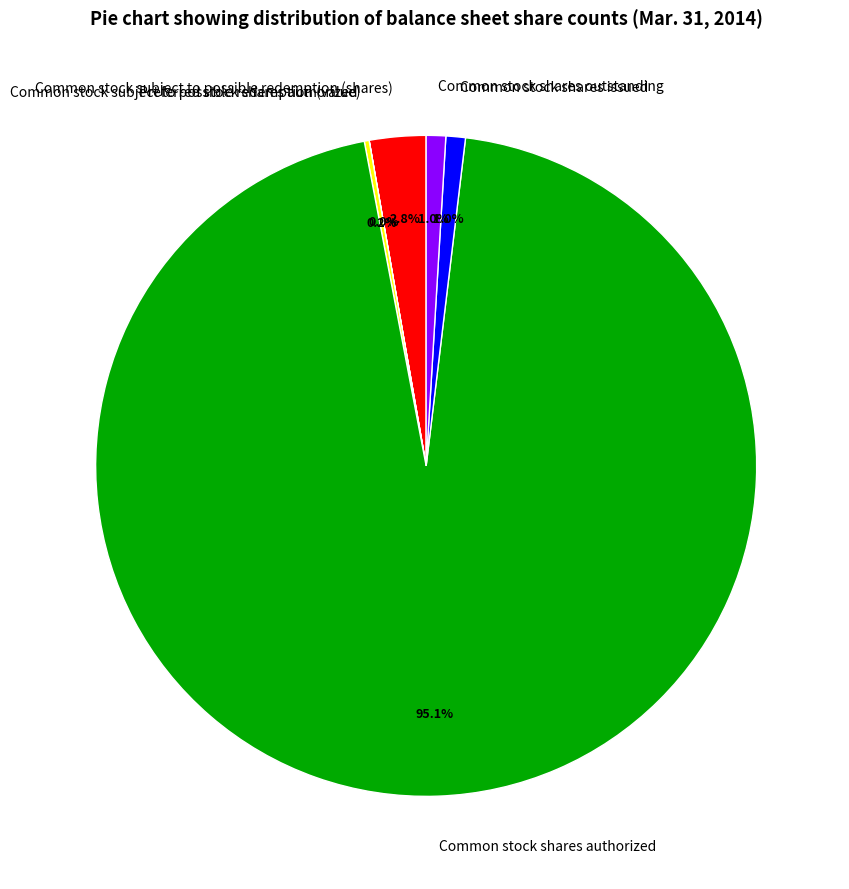

To the nearest percent, what is the combined percentage of Common stock subject to possible redemption (shares) and Common stock shares issued?

4%